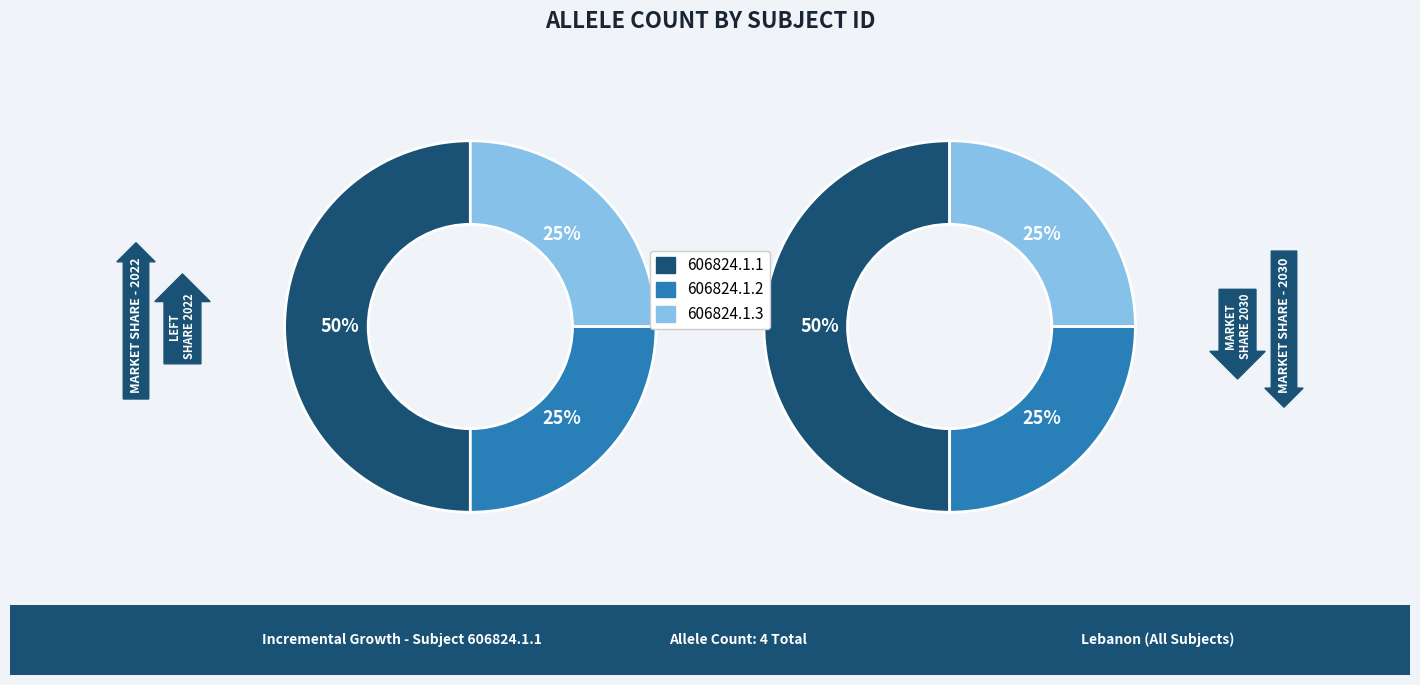

Which category has the biggest portion of the pie?

606824.1.1